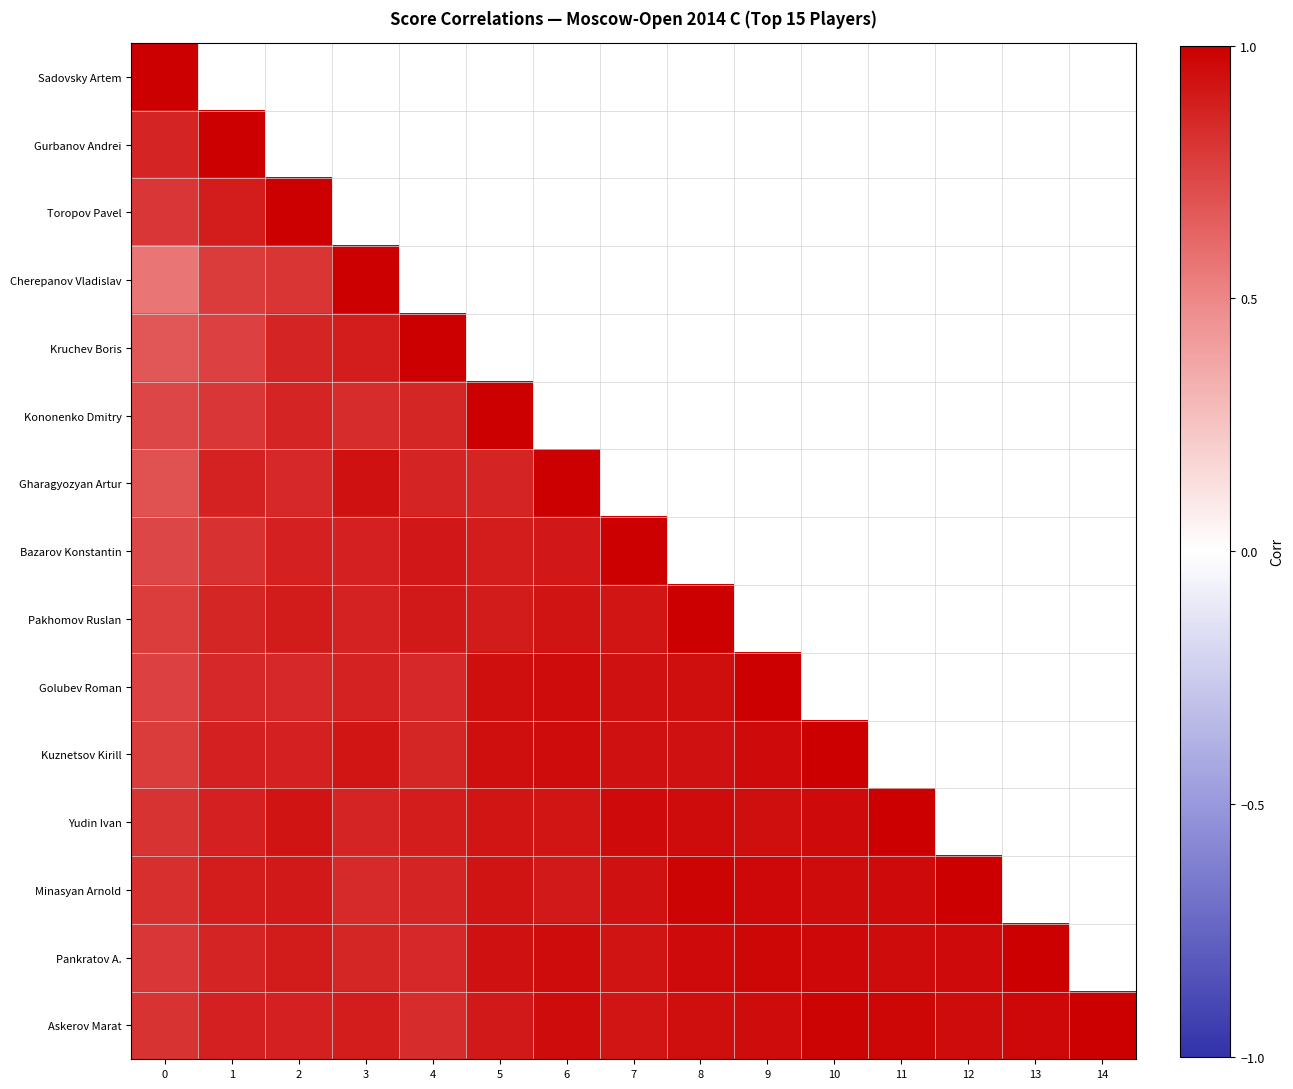

Between 7 and 11, which is larger?

11